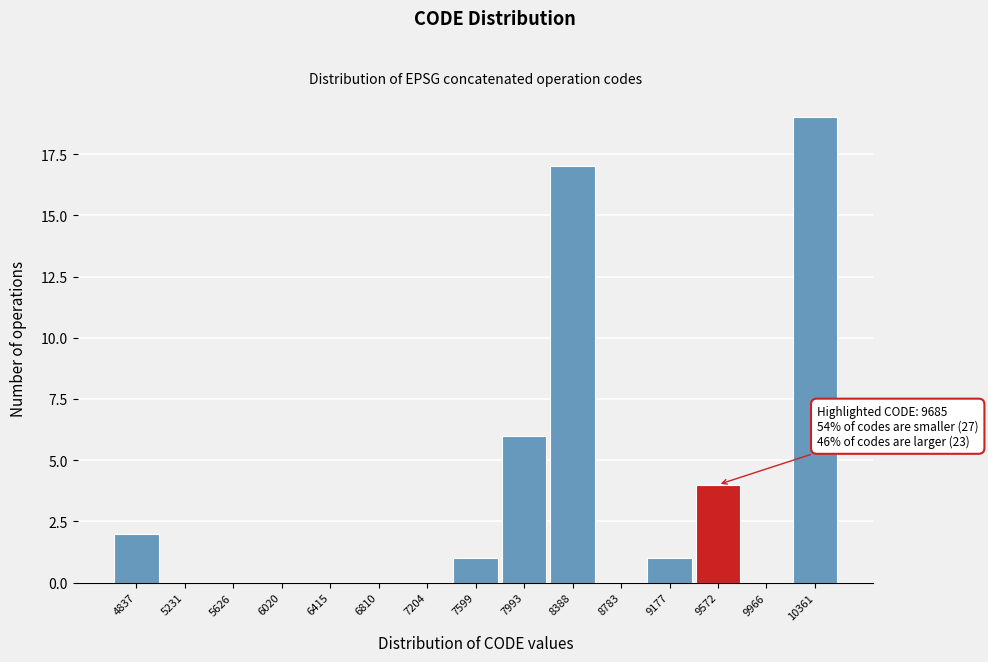

Reading left to right, what are all the values shown in this chart?

4837=2	5231=0	5626=0	6020=0	6415=0	6810=0	7204=0	7599=1	7993=6	8388=17	8783=0	9177=1	9572=4	9966=0	10361=19